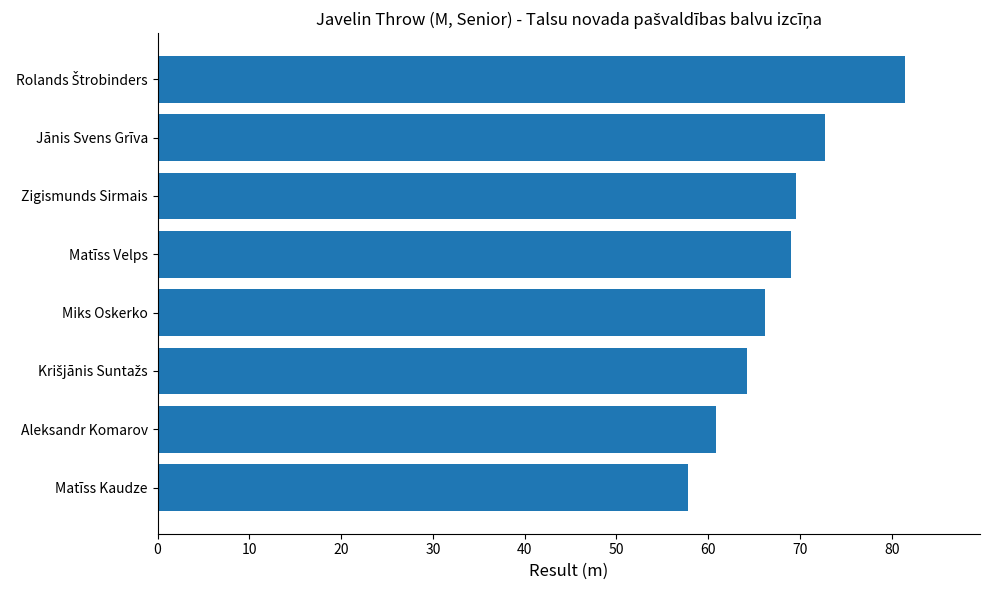

The value at Aleksandr Komarov is 27.9. True or false?

False